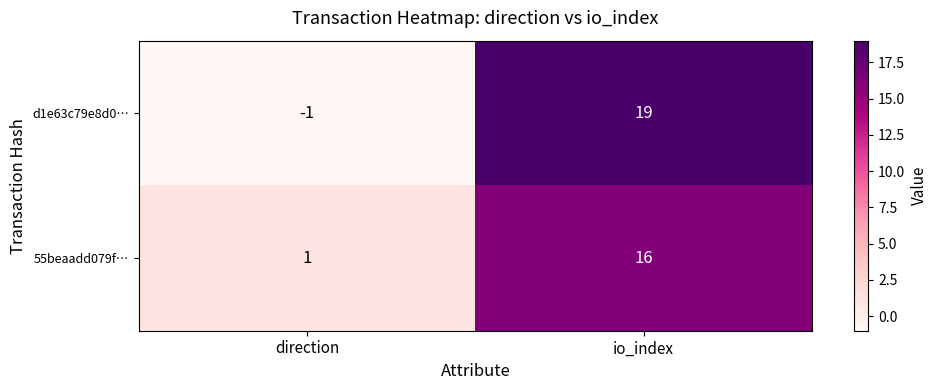

Is it true that 55beaadd079f… equals 16 at io_index?

True